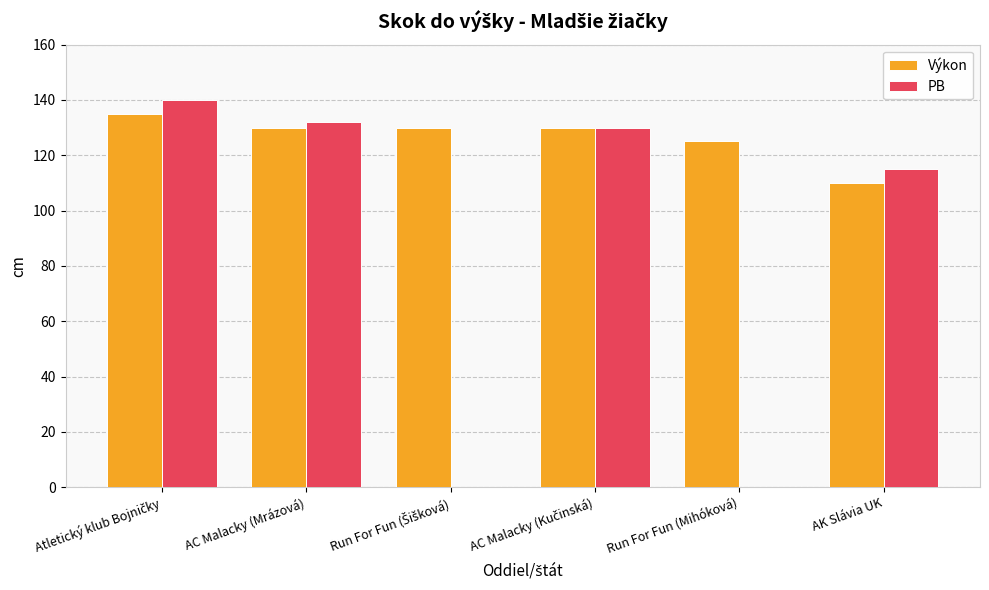

What are all the series names shown in the legend?

Výkon, PB